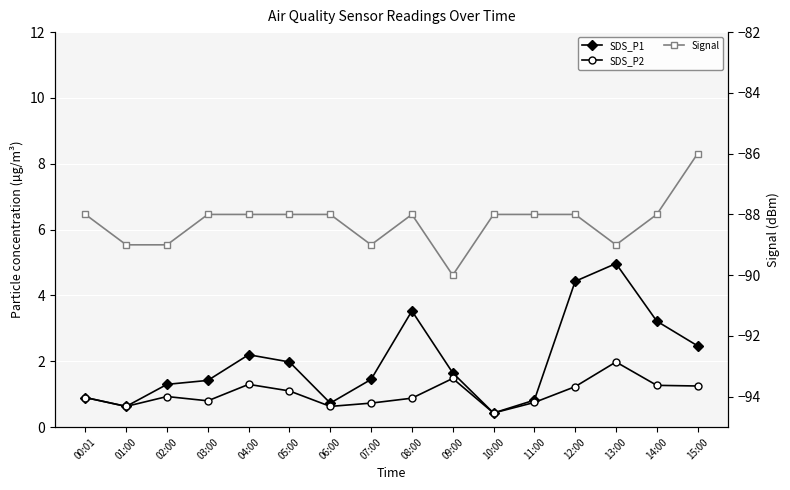

Which label corresponds to the largest value in the chart?

13:00